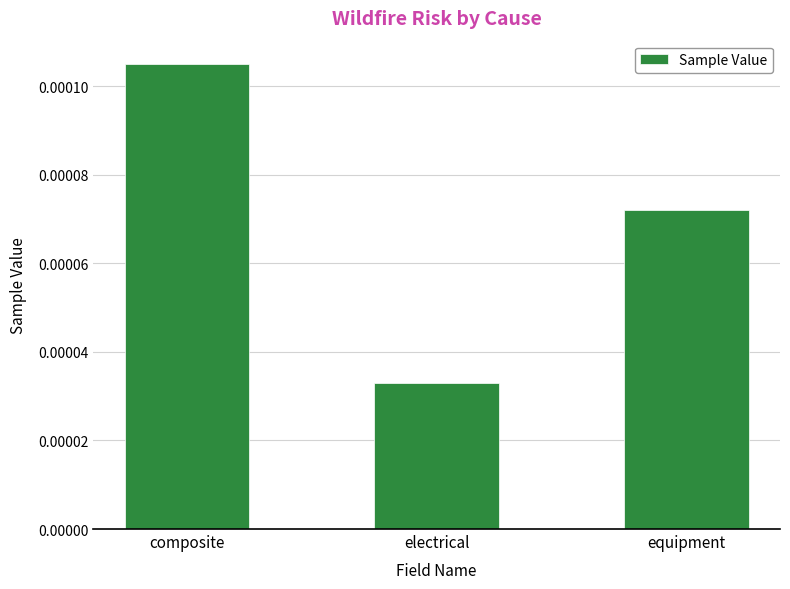

At which category does the chart reach its minimum across all series?

electrical